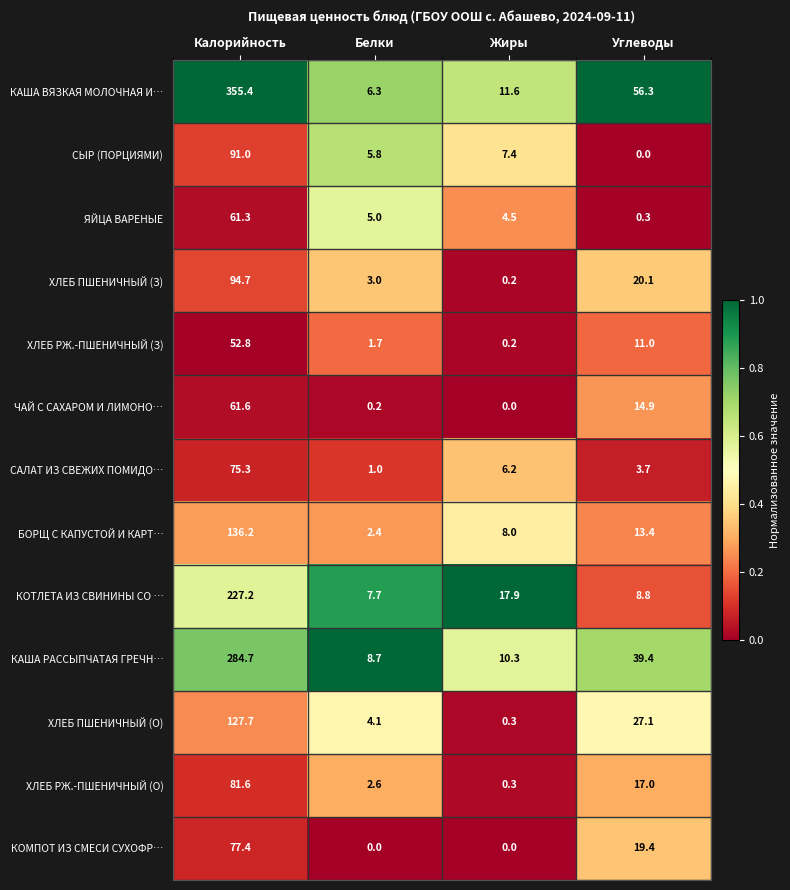

What is the highest value of the ЯЙЦА ВАРЕНЫЕ series?

61.3